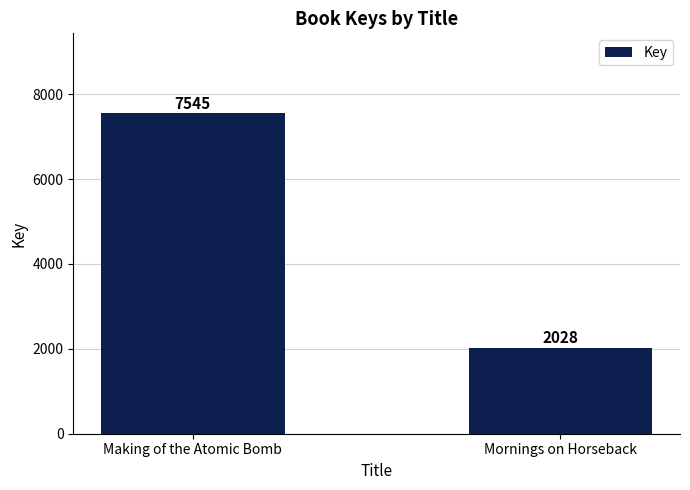

How many categories are shown in the chart?

2